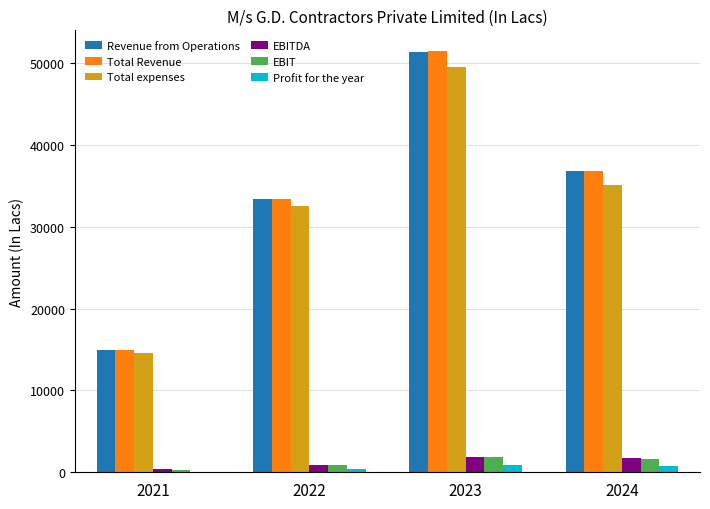

At which category is the sum across all series the highest?

2023